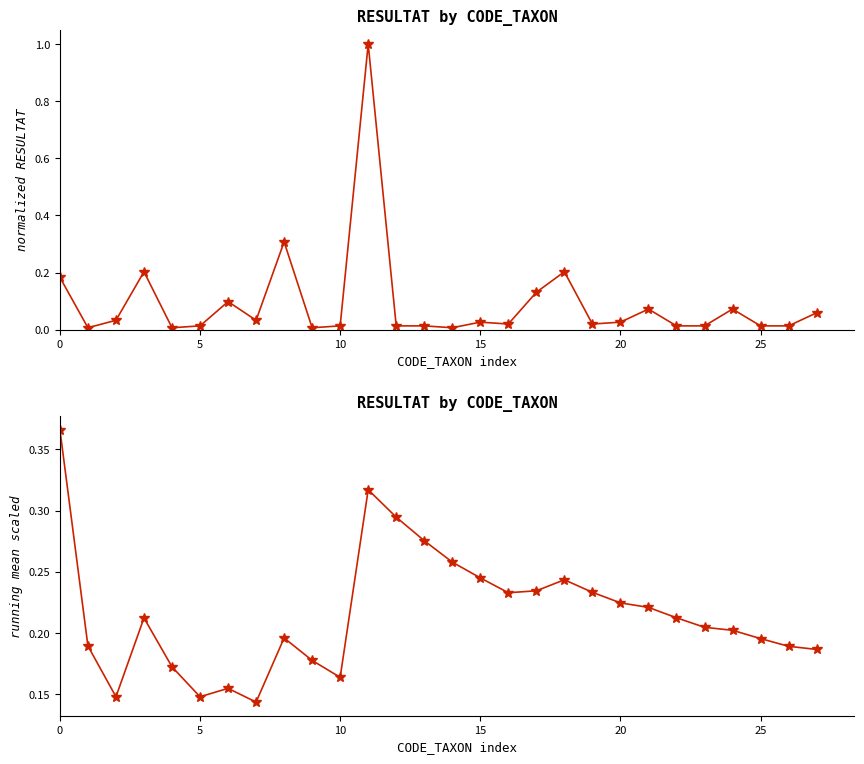

What is the sum of all RESULTAT (running mean scaled) values?

6.0